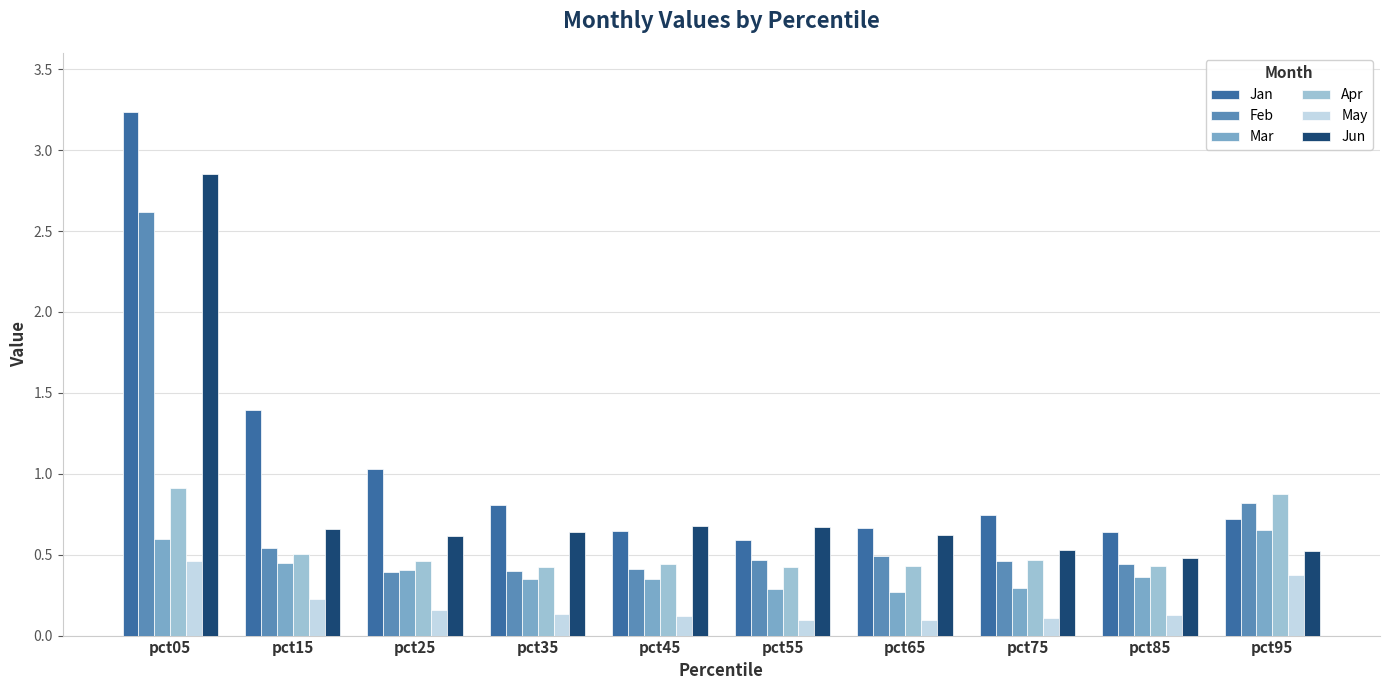

Which series has the largest range (max minus min)?

Jan